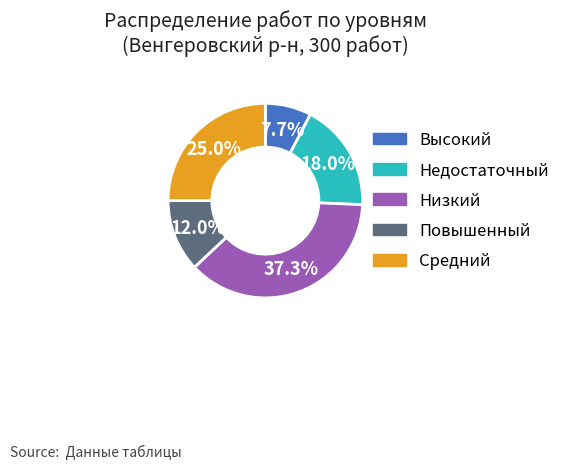

Does any single category account for the majority?

No